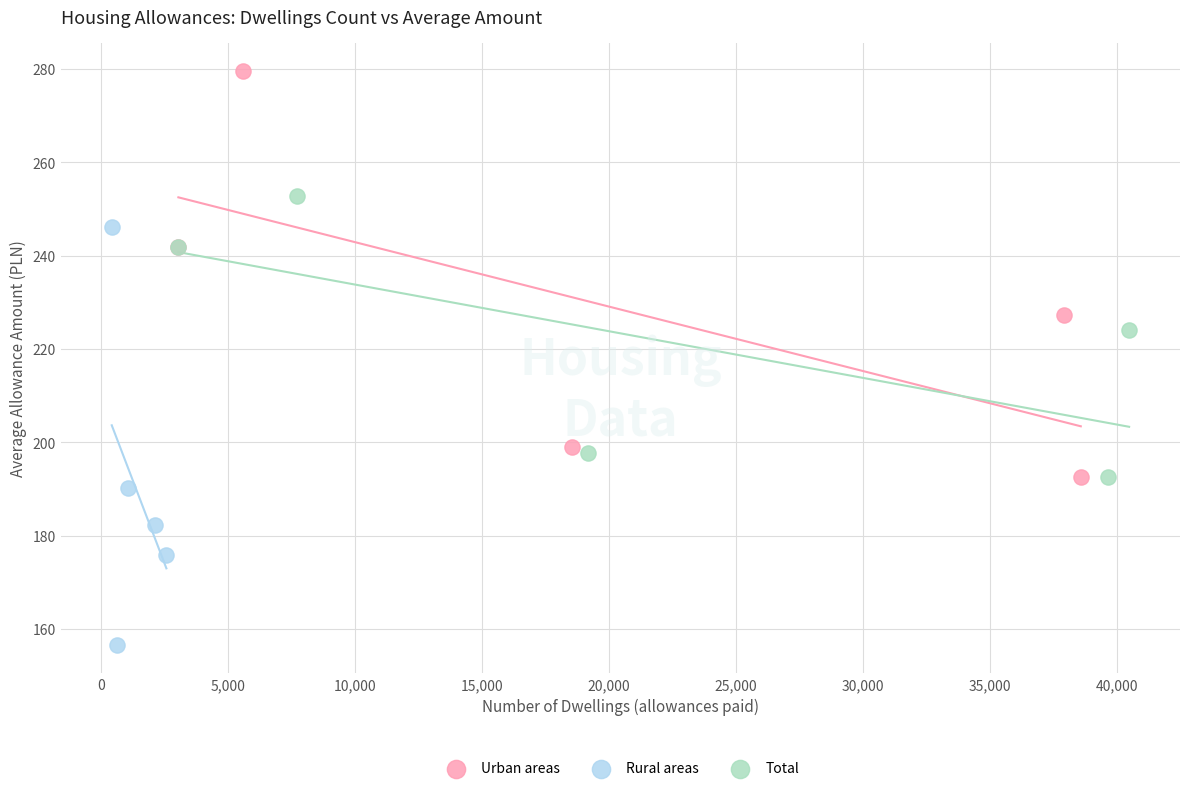

Which series contains the lowest Y value?

Rural areas